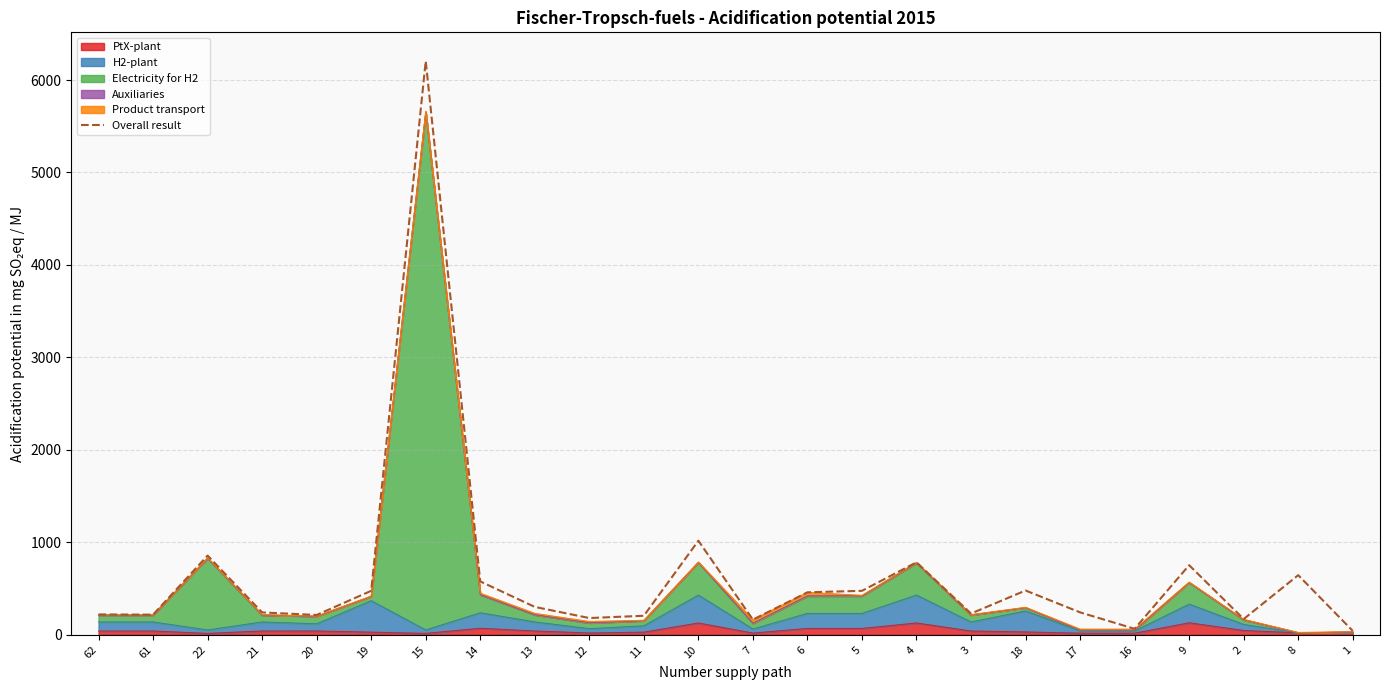

What is the change in value from 20 to 6?

+245.0